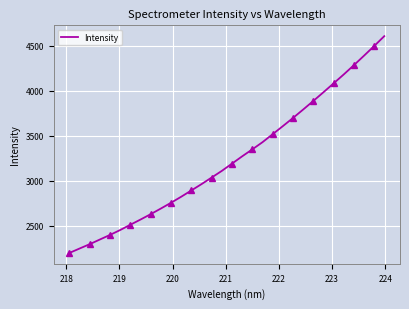

What is the maximum value for Intensity?

4605.9